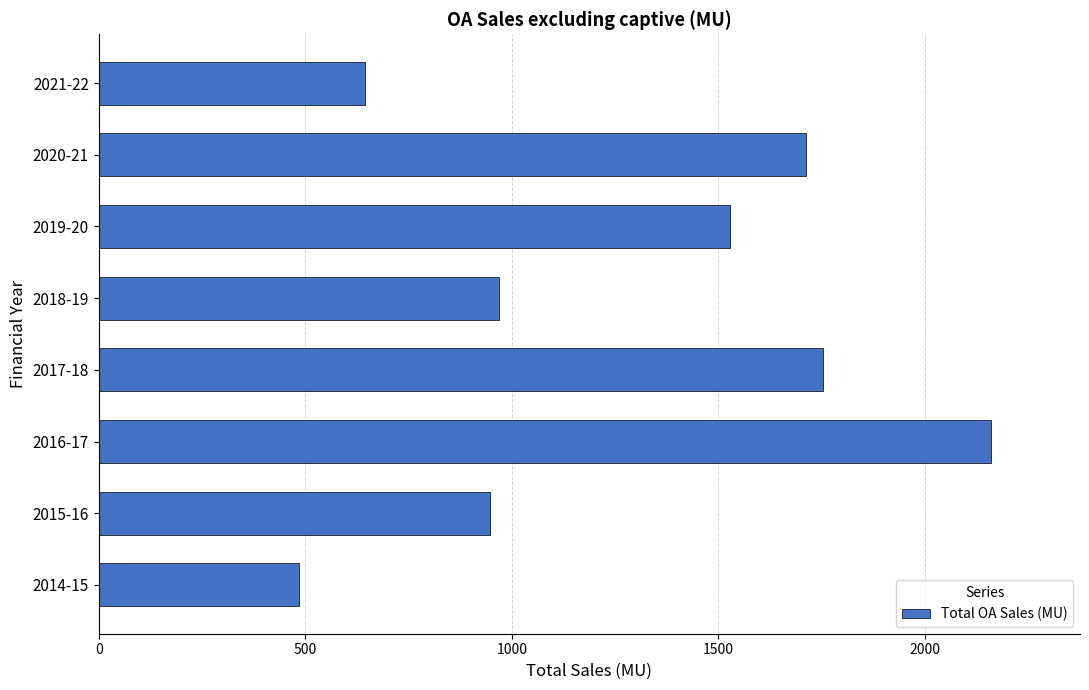

Are the bars grouped side by side (vs. stacked)?

No